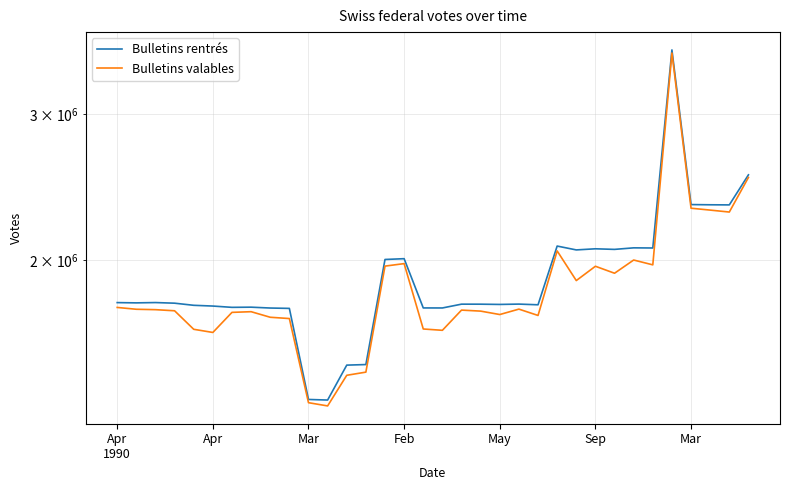

True or false: Bulletins valables and Bulletins rentrés intersect in this chart.

False